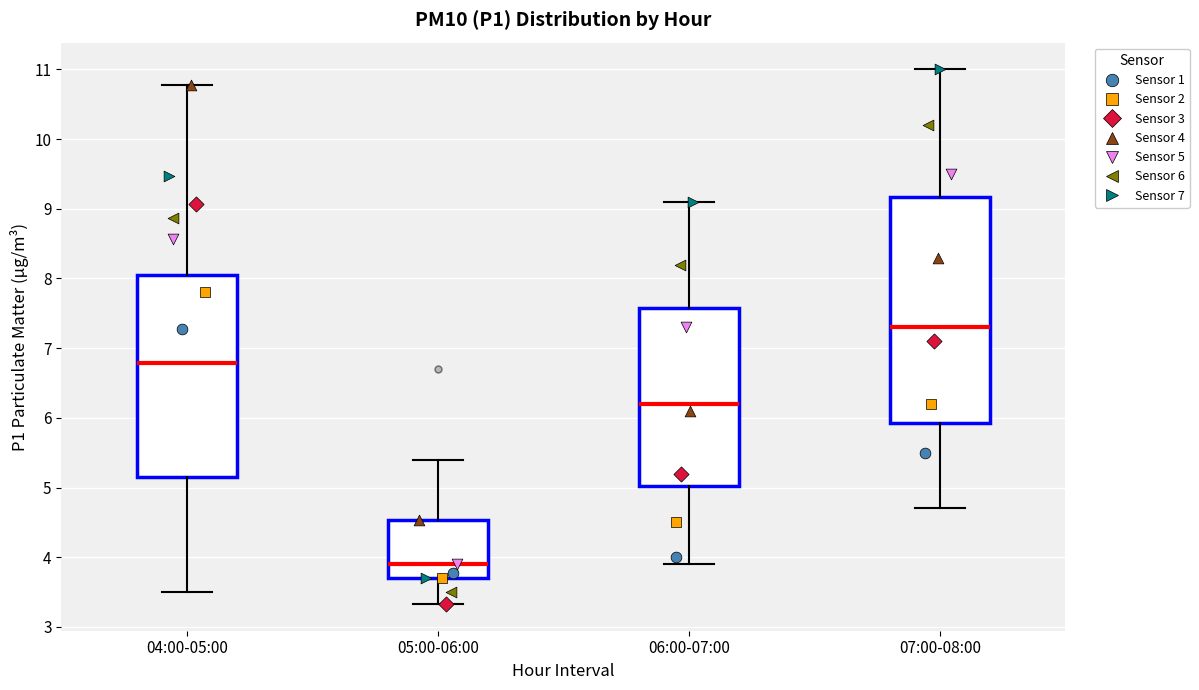

Comparing the boxes themselves (not the whiskers), which one is the tallest?

07:00-08:00